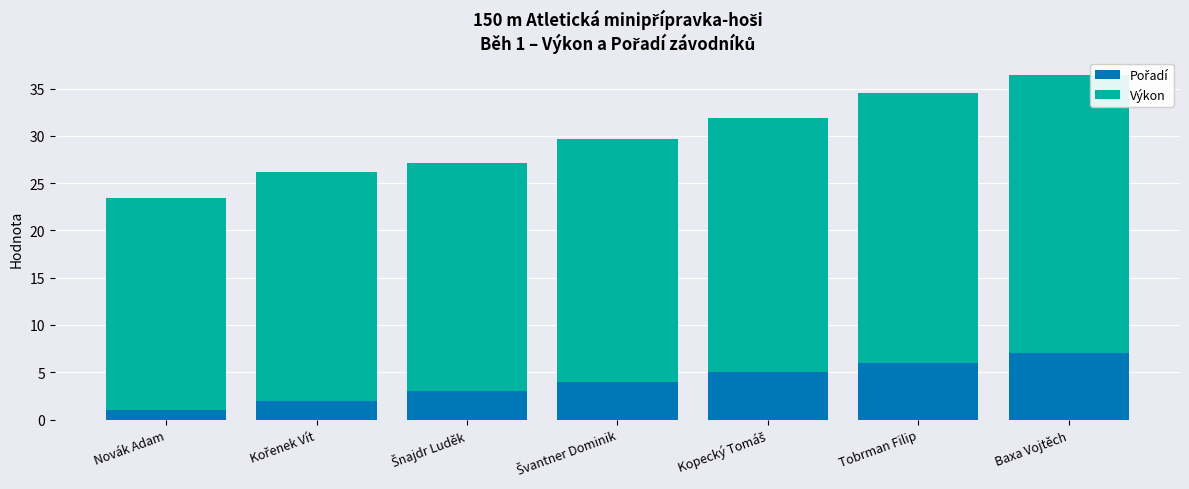

Does the chart contain stacked bars?

Yes